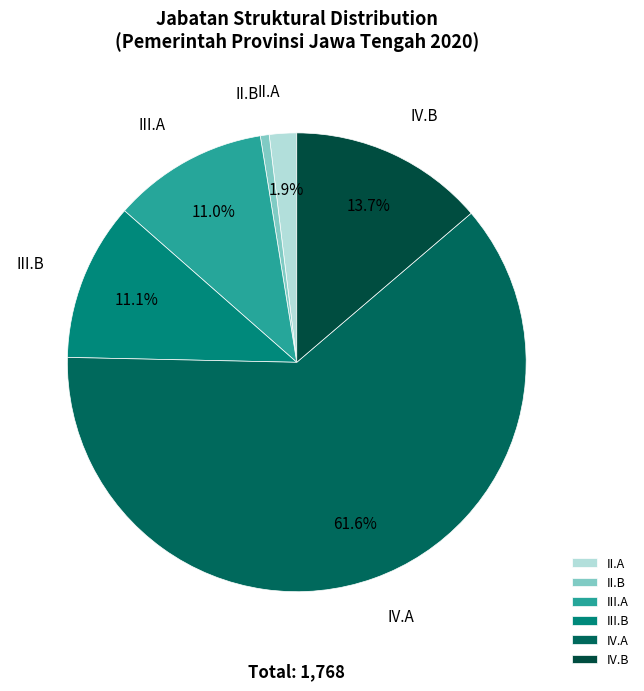

Which category has the biggest portion of the pie?

IV.A